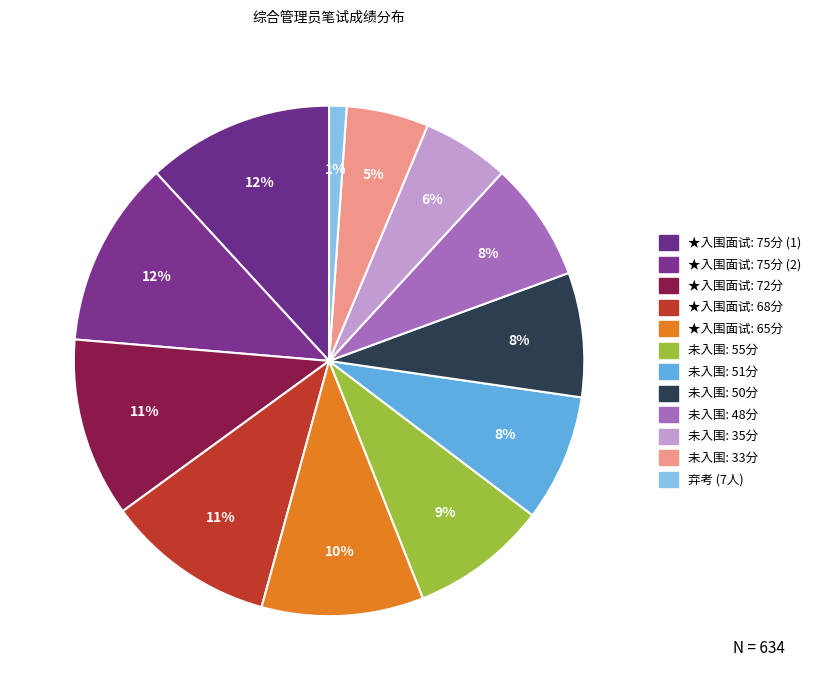

How many segments does this pie chart have?

12